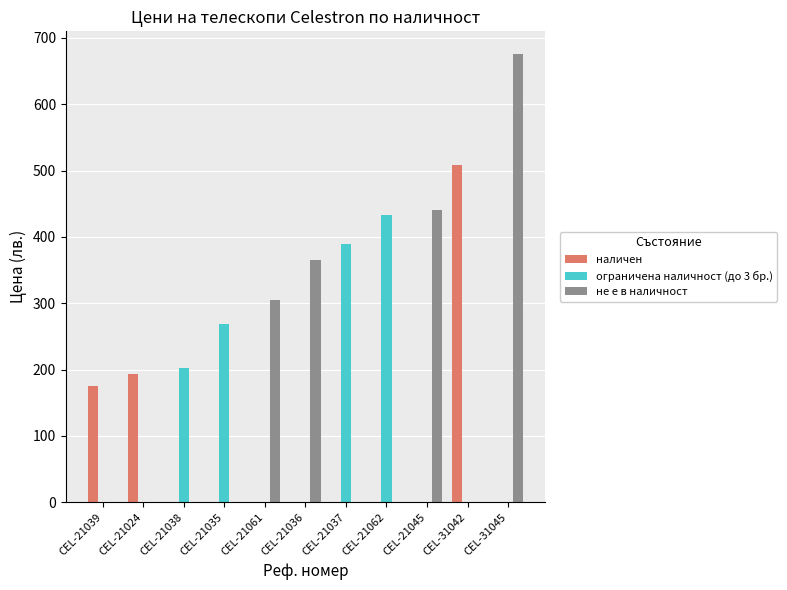

The value of наличен at CEL-21024 is 193.2. True or false?

True